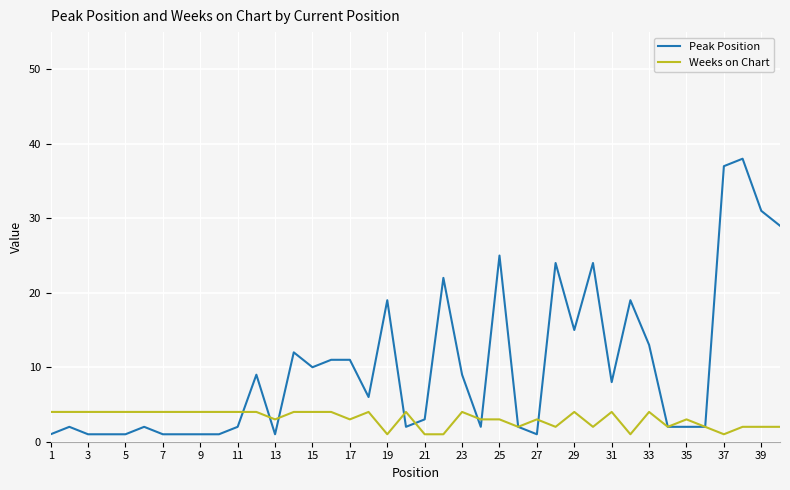

How many Weeks on Chart values are between 2 and 4?

35